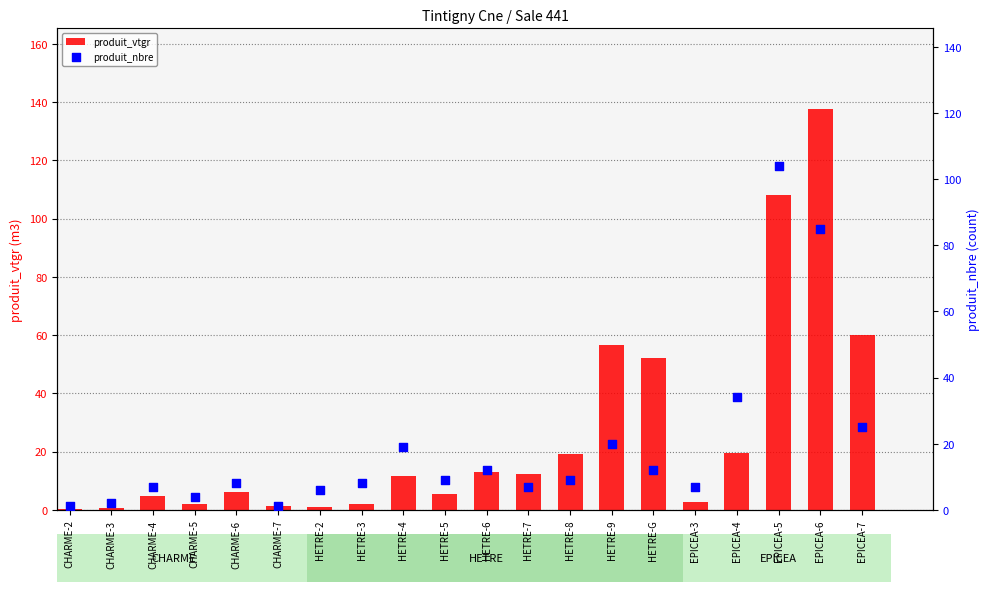

At which category is the sum across all series the highest?

EPICEA-6